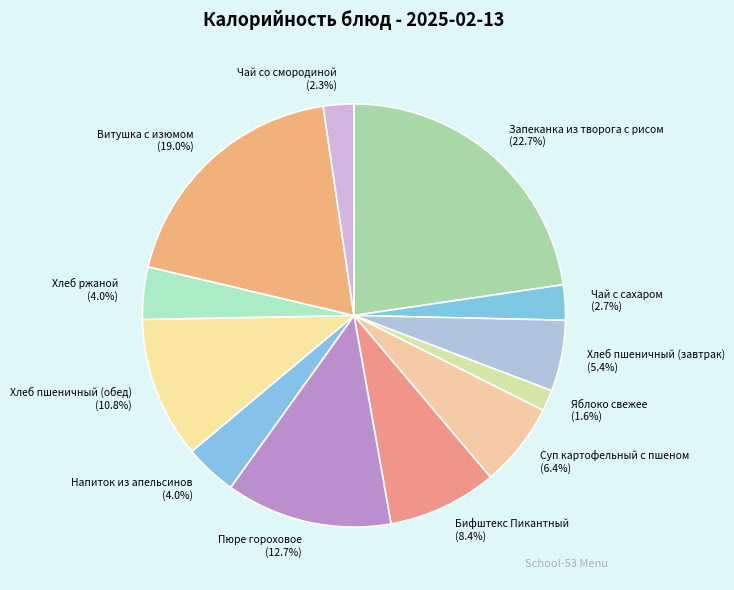

To the nearest percent, what is the combined percentage of Яблоко свежее and Чай со смородиной?

4%